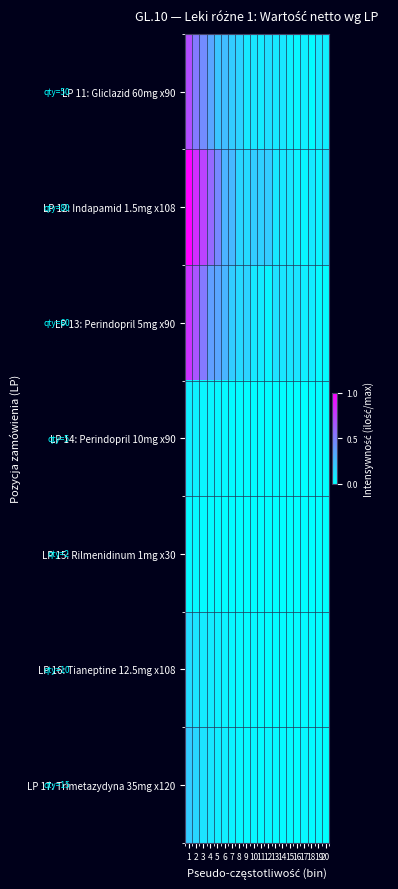

At how many categories does at least one series exceed 0?

20